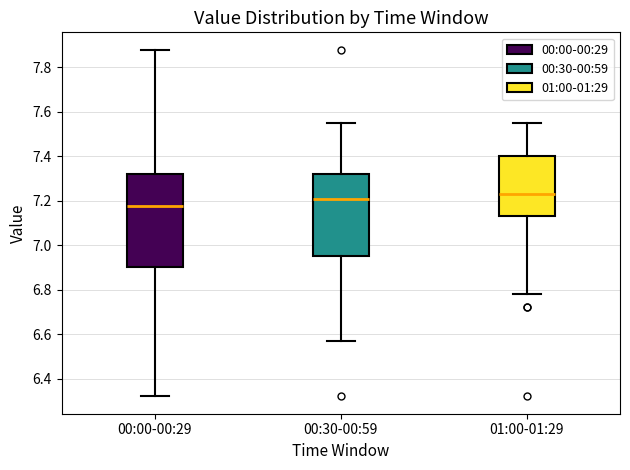

Which box has the highest median line?

01:00-01:29